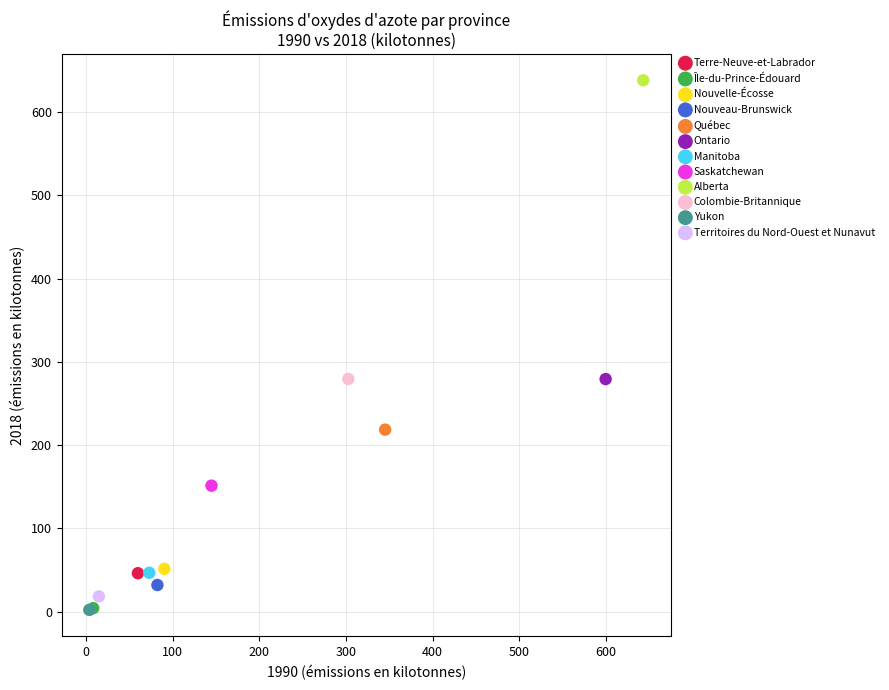

What are all the series names shown in the legend?

Terre-Neuve-et-Labrador, Île-du-Prince-Édouard, Nouvelle-Écosse, Nouveau-Brunswick, Québec, Ontario, Manitoba, Saskatchewan, Alberta, Colombie-Britannique, Yukon, Territoires du Nord-Ouest et Nunavut